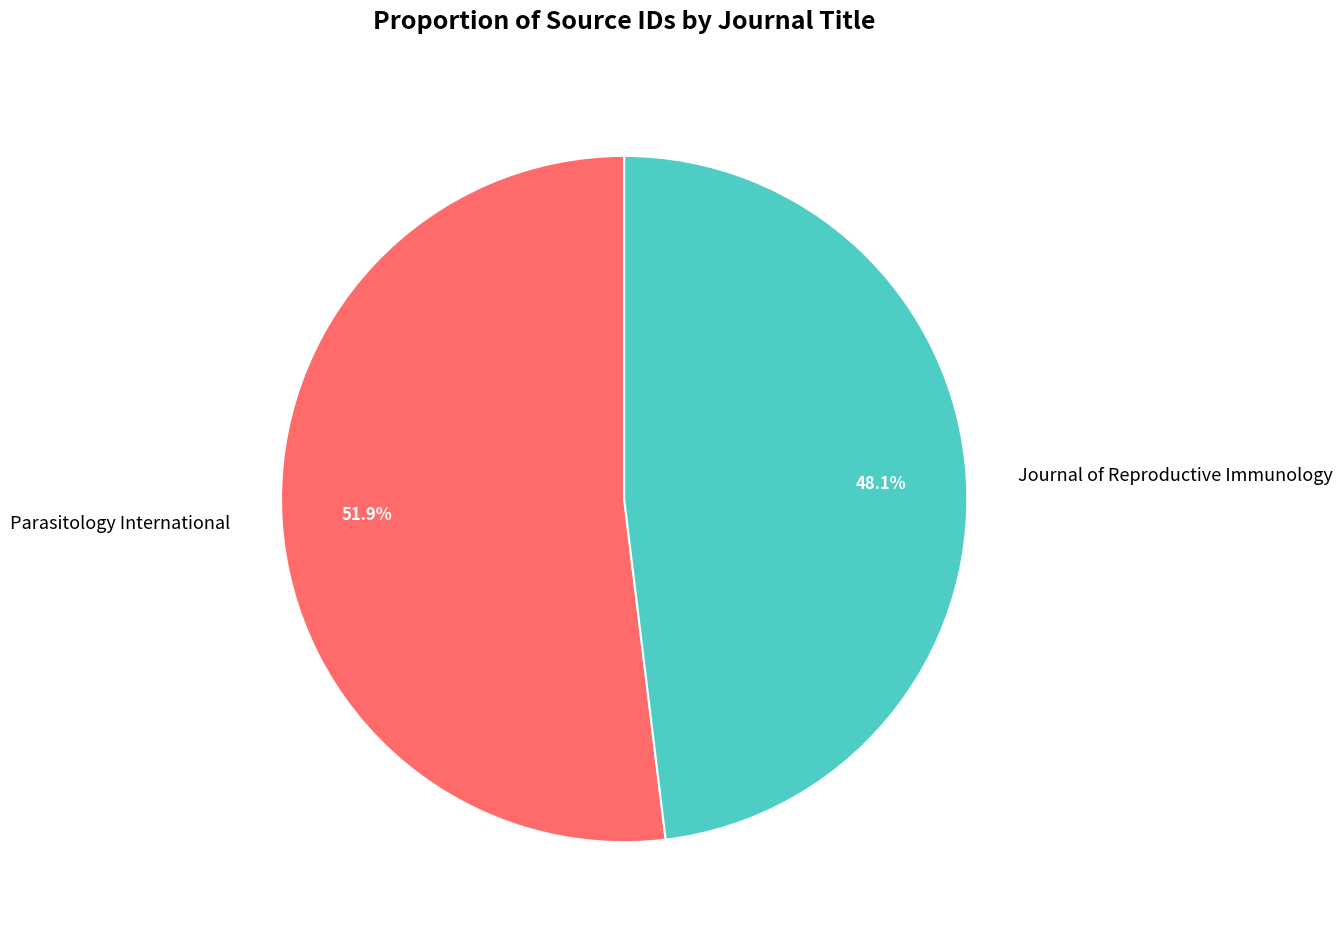

Combined, what portion of the pie is Parasitology International and Journal of Reproductive Immunology?

100.0%